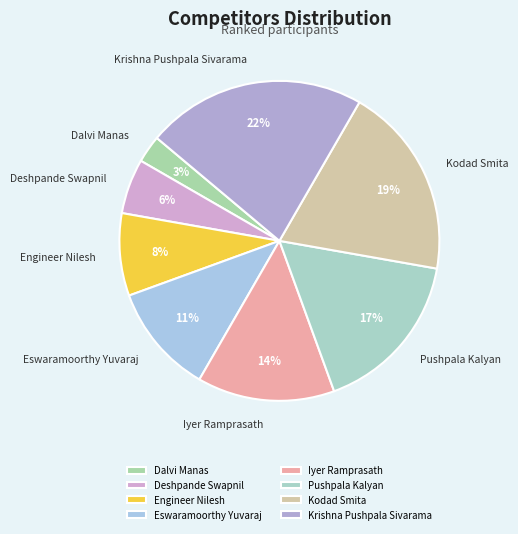

The Iyer Ramprasath slice represents 14% of the pie. True or false?

True